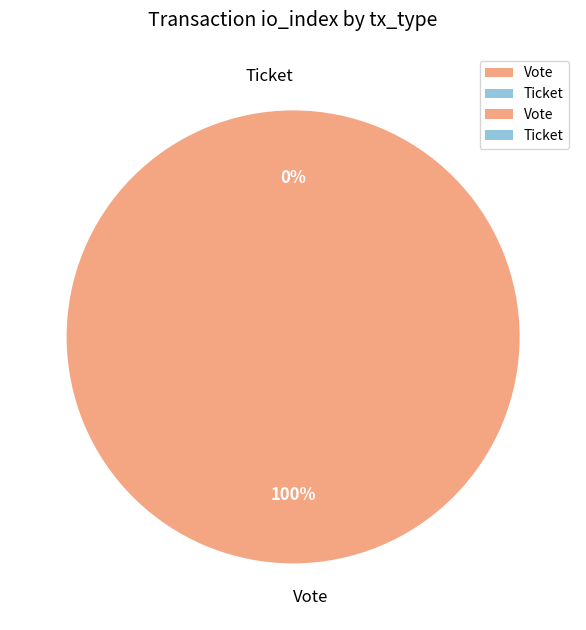

Is it true that Vote is 85% of the pie?

False